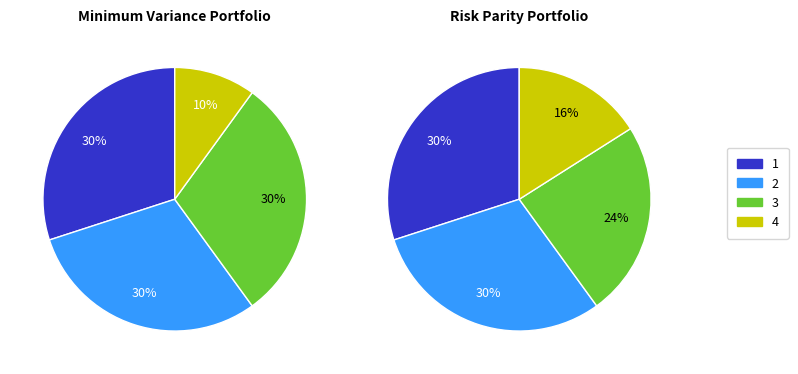

What percentage is NOT represented by 1?

70.0%